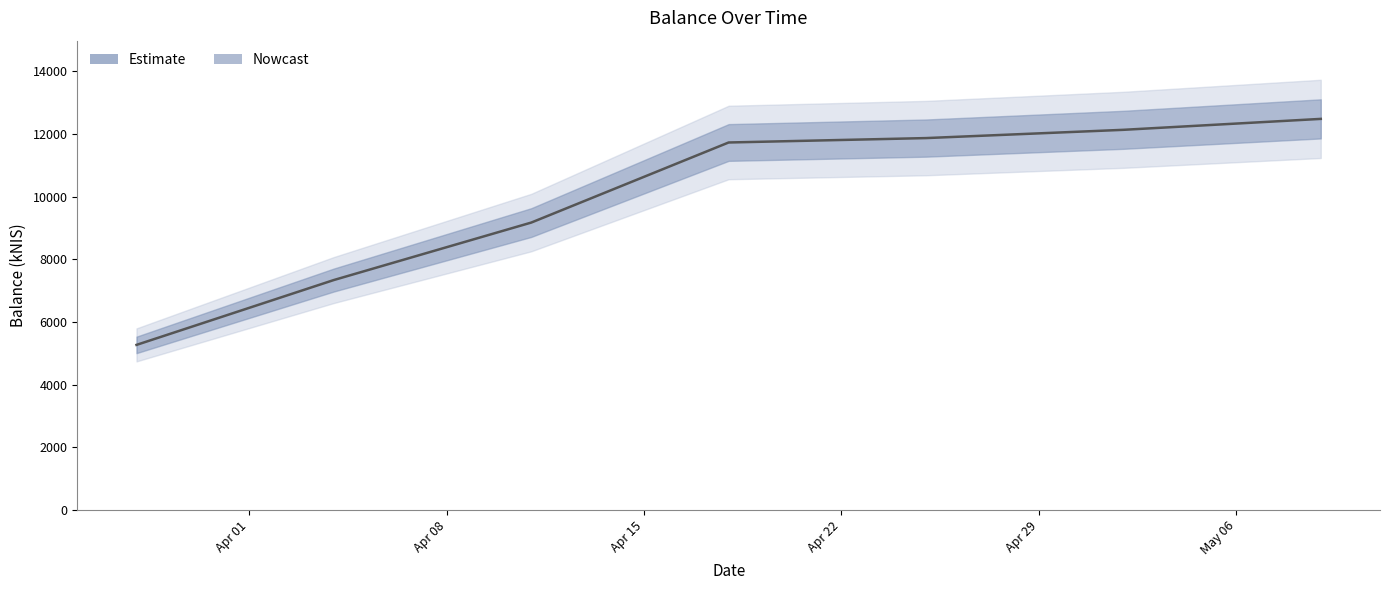

How many categories are shown in the chart?

7